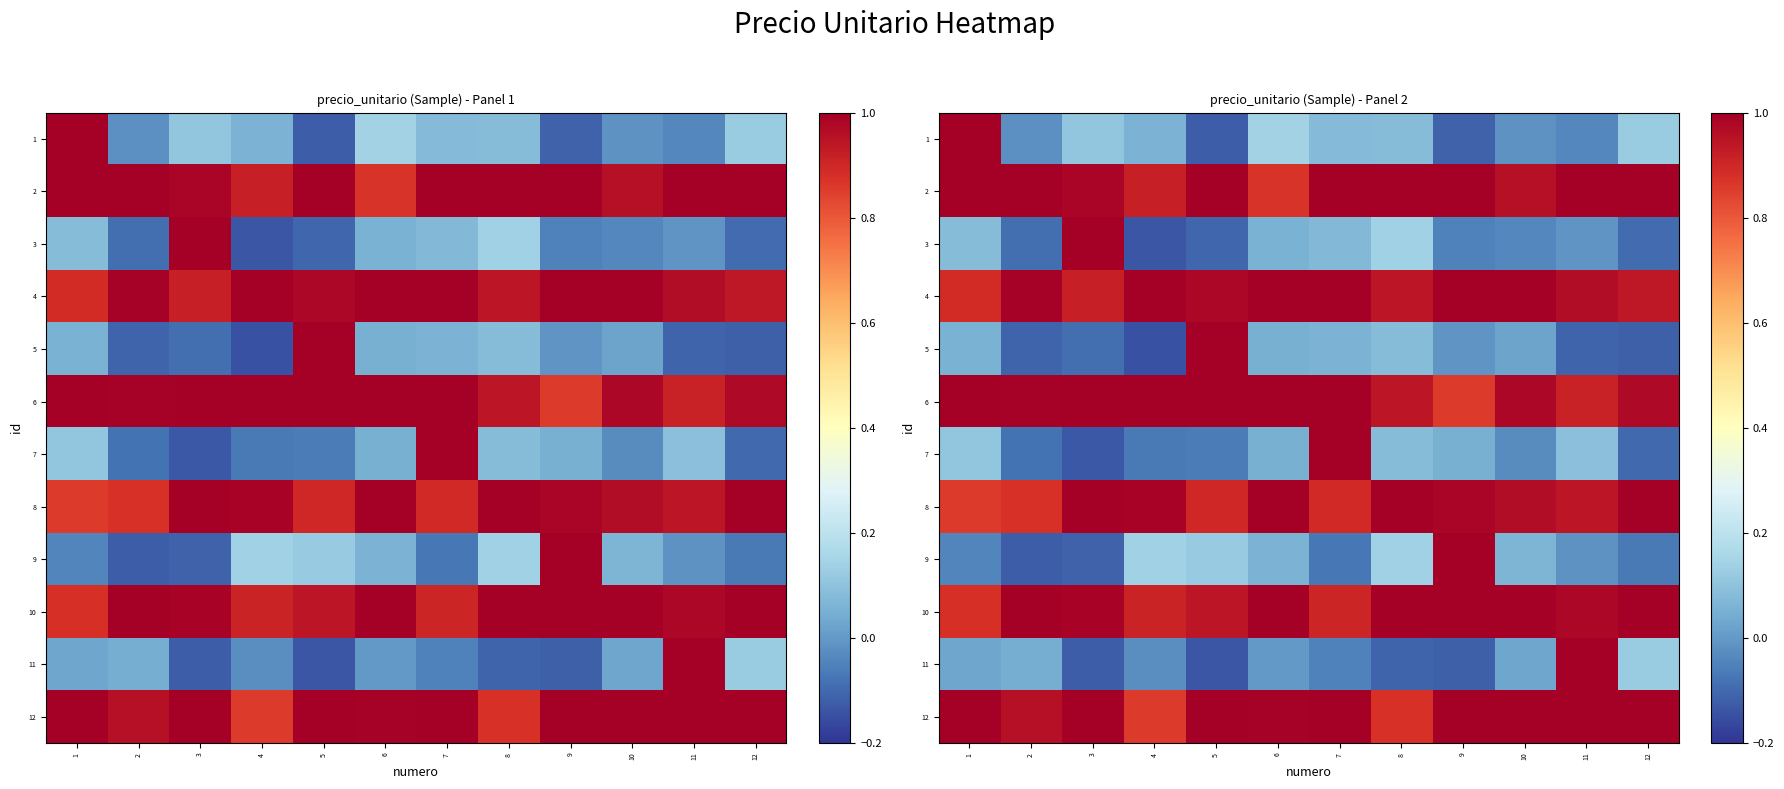

Rank the series at 2 from lowest to highest value.

9, 5, 3, 7, 1, 11, 8, 12, 6, 4, 2, 10